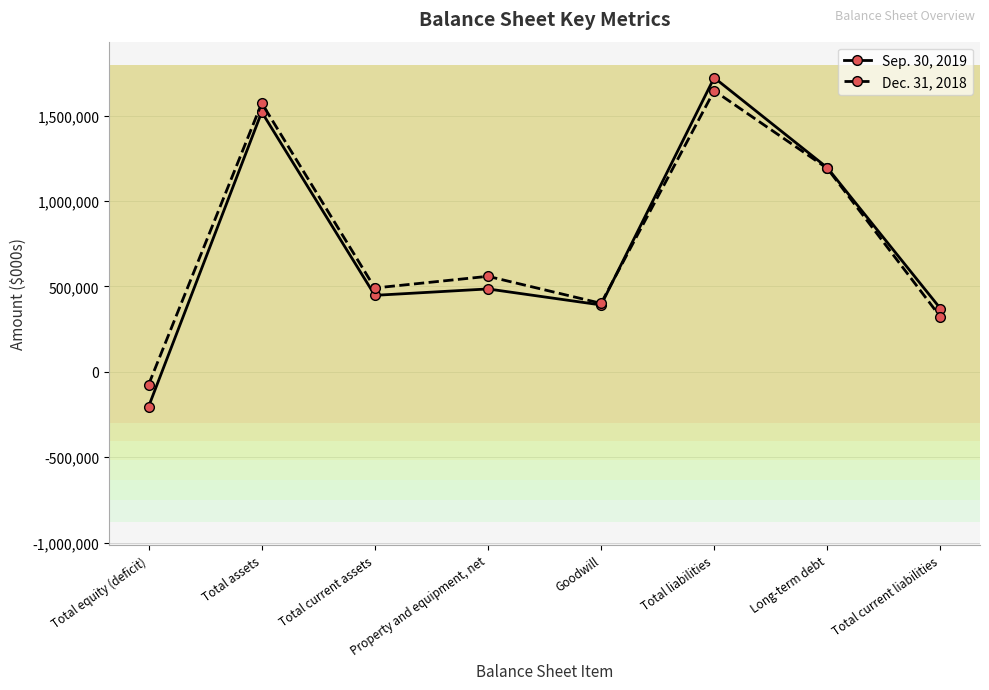

Is the value of Sep. 30, 2019 at Long-term debt greater than the value of Dec. 31, 2018 at Total equity (deficit)?

Yes